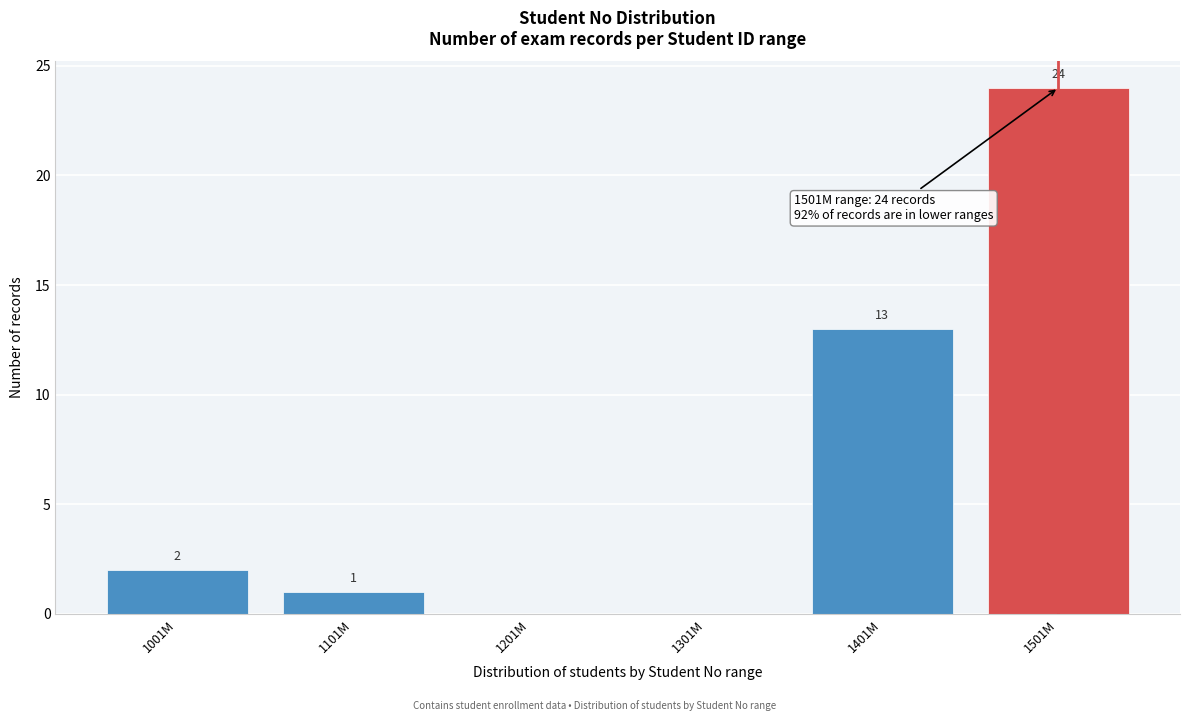

Reading right to left, extract all data points from this chart.

1501M=24	1401M=13	1301M=0	1201M=0	1101M=1	1001M=2